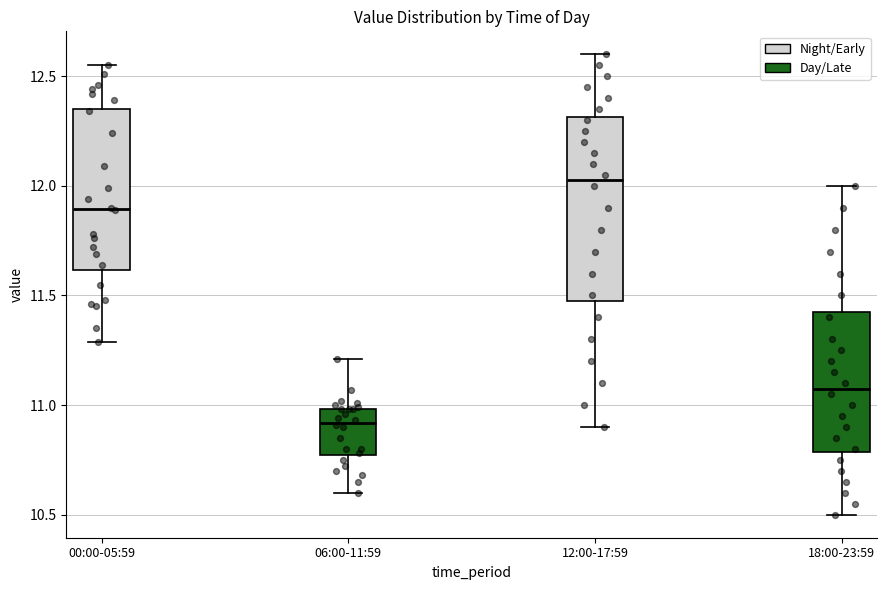

Which box's median line is the lowest?

06:00-11:59